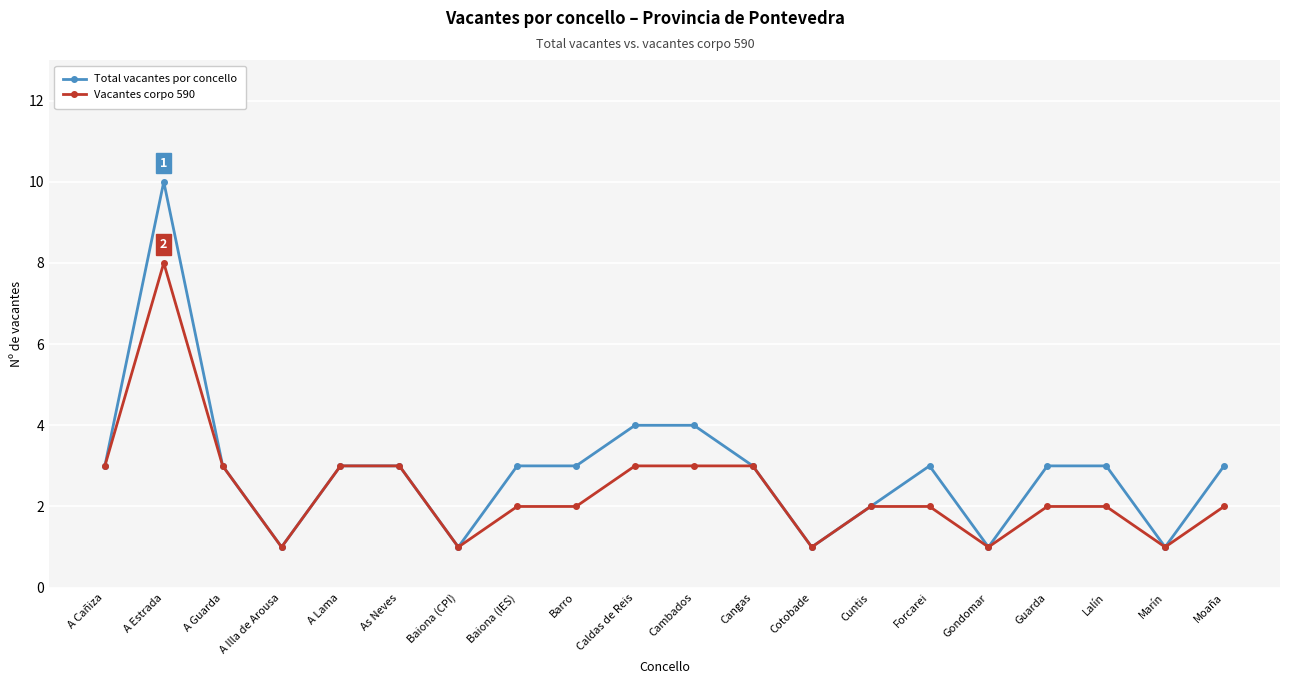

At which label does Total vacantes por concello reach its peak?

A Estrada